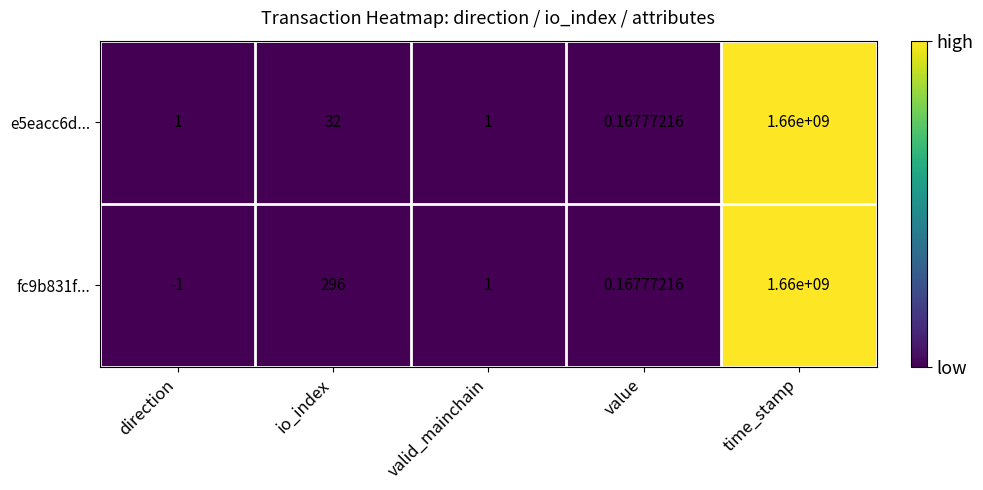

Rank the series by their average value, from highest to lowest.

fc9b831f..., e5eacc6d...